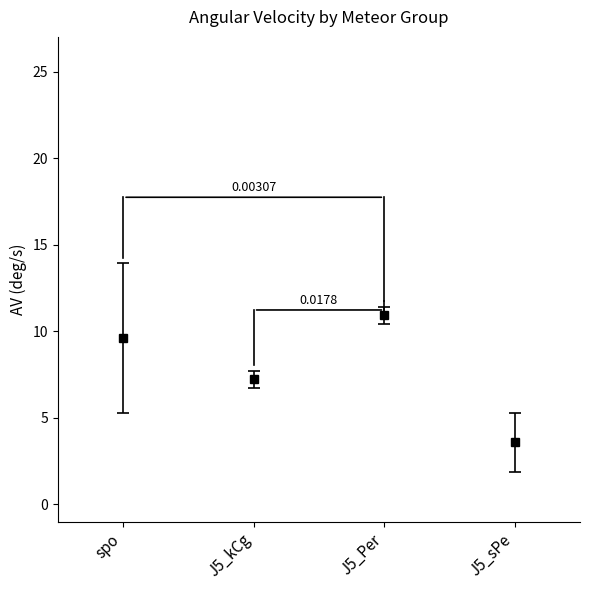

At which category does the chart reach its minimum across all series?

J5_sPe